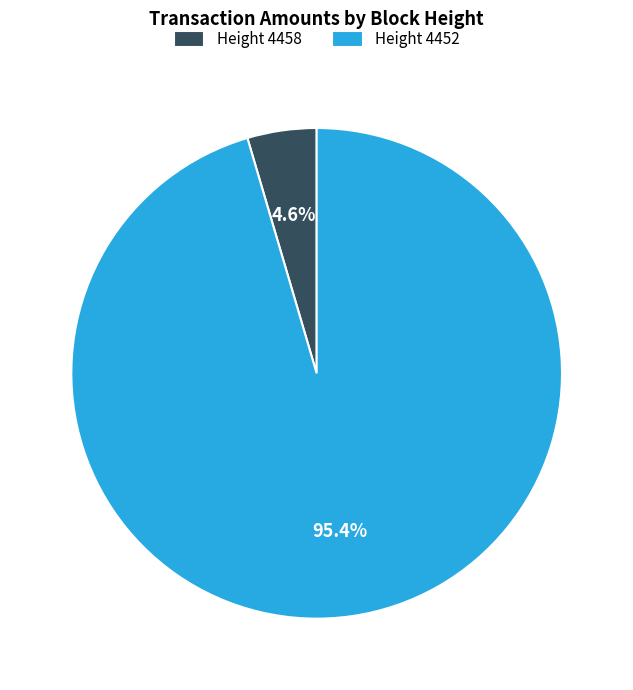

Is there a majority slice in this chart?

Yes